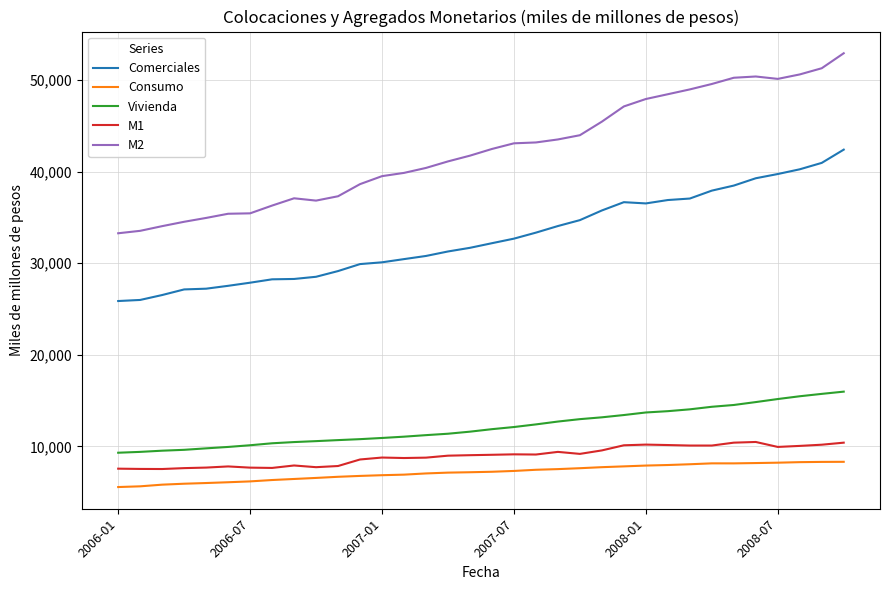

True or false: Comerciales and M2 cross at least once.

False